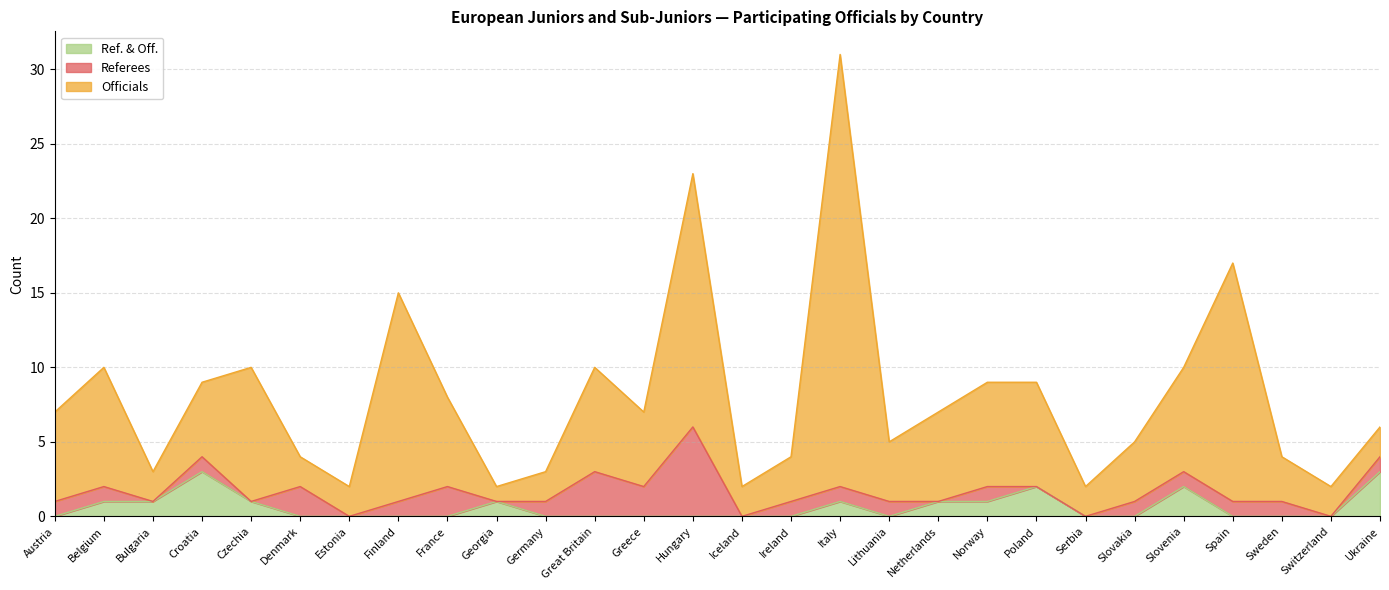

True or false: Ref. & Off. has a value of 3 at Ukraine.

True